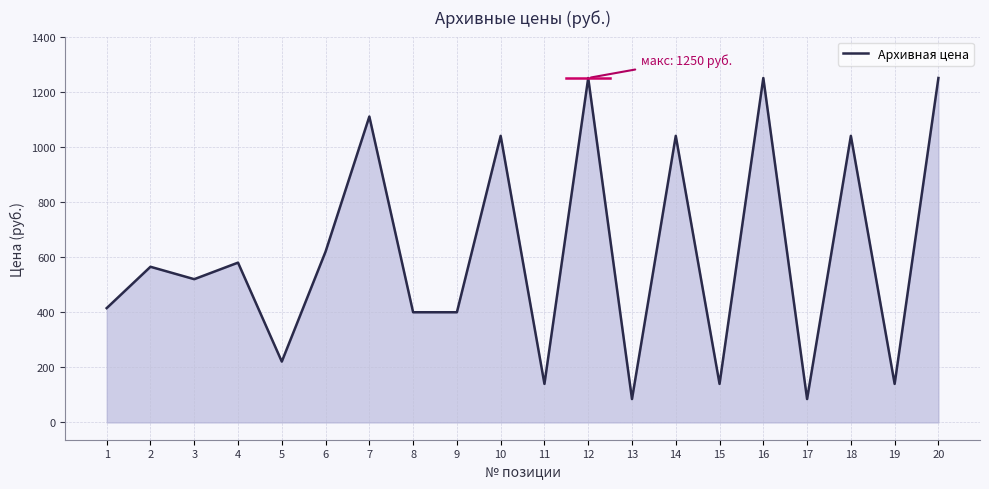

True or false: the data shows 369 at 18.

False